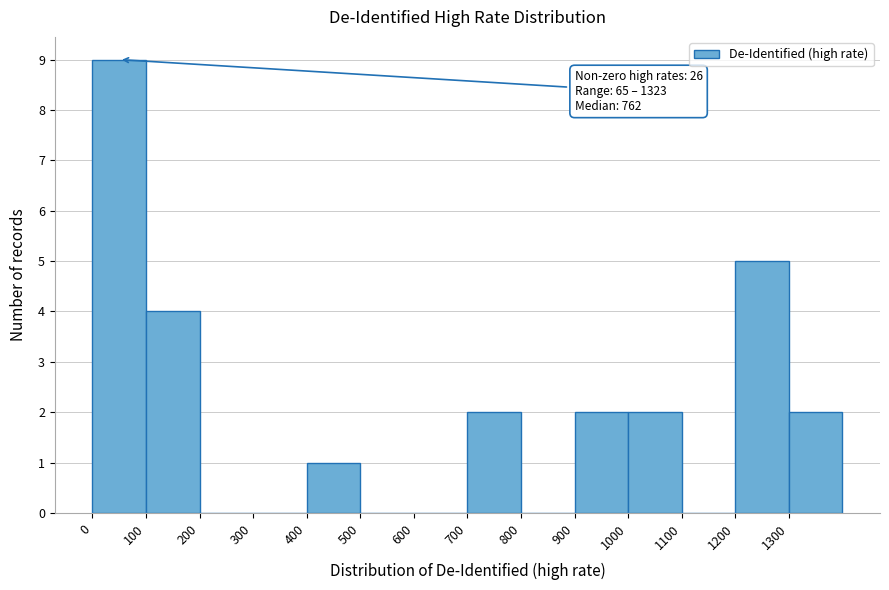

Which range on the x-axis has the tallest bar?

0 to 100